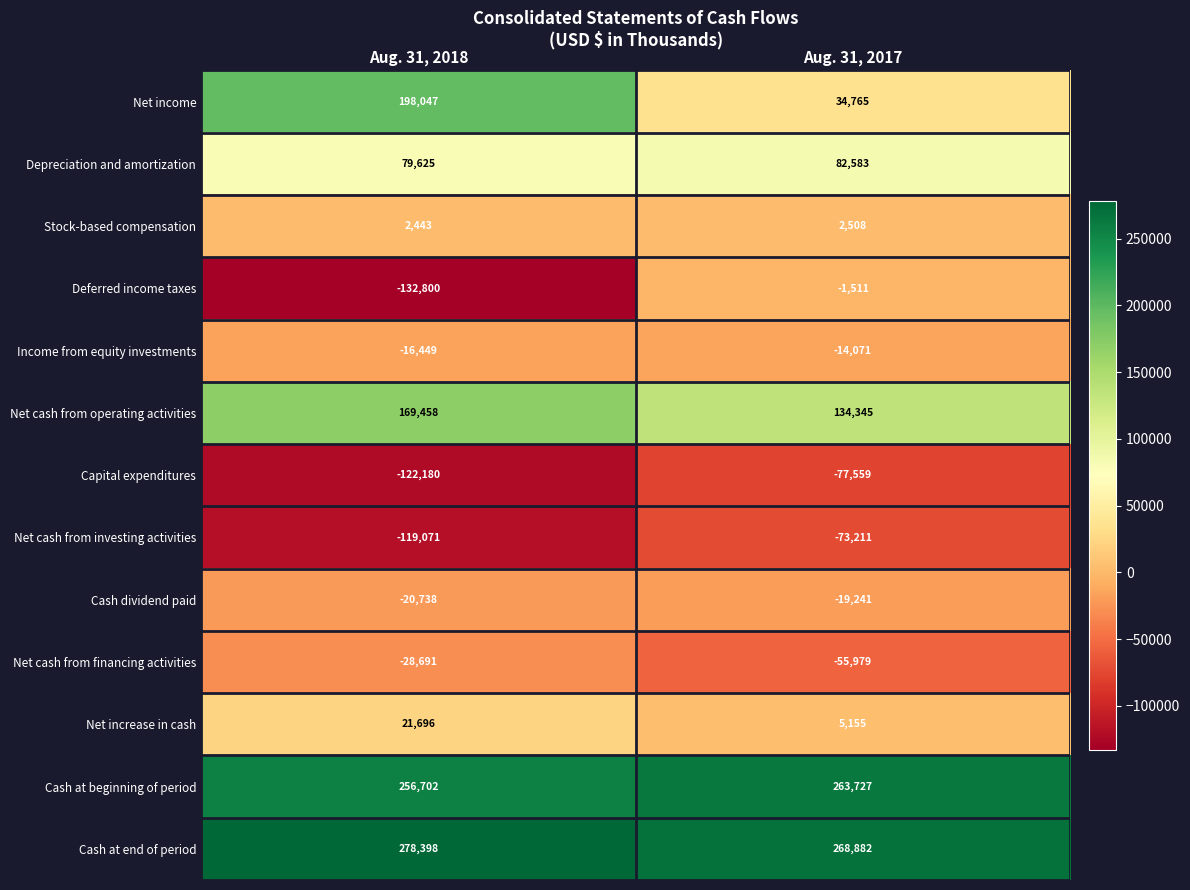

Which series has the widest spread of values?

Net income